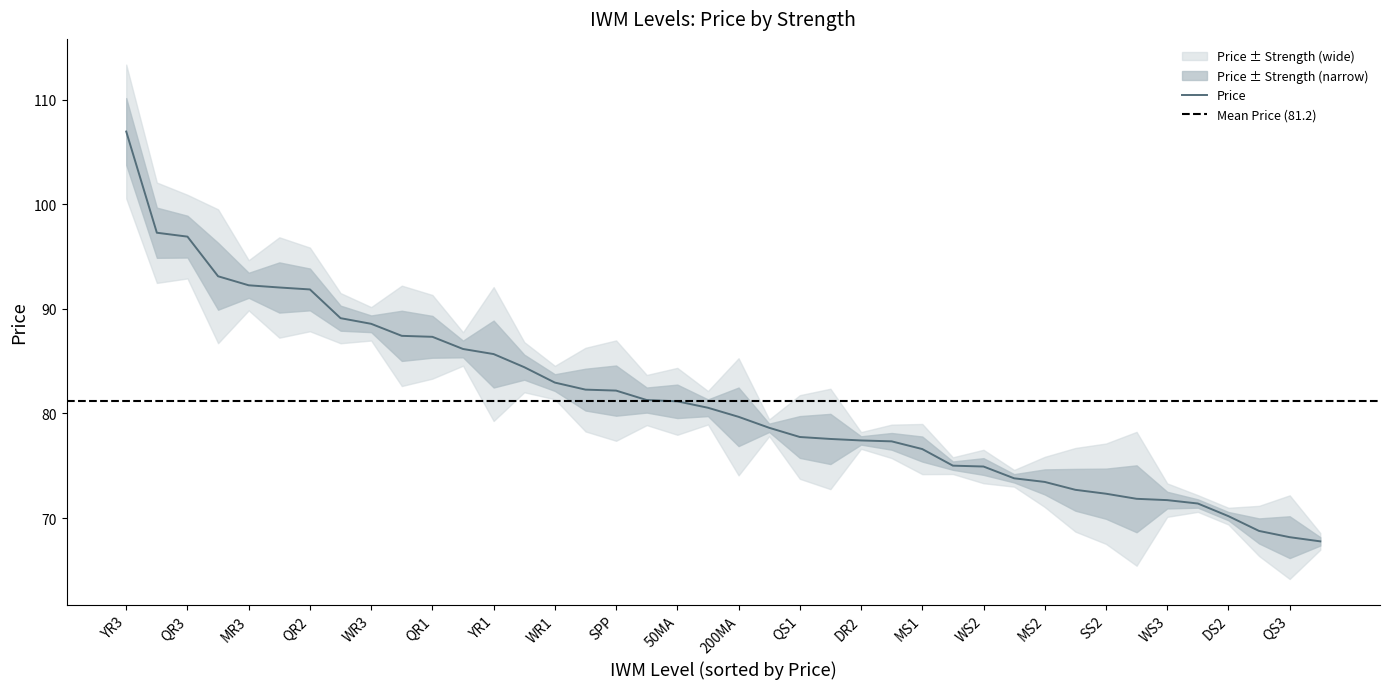

What is the maximum value for Price?

107.0